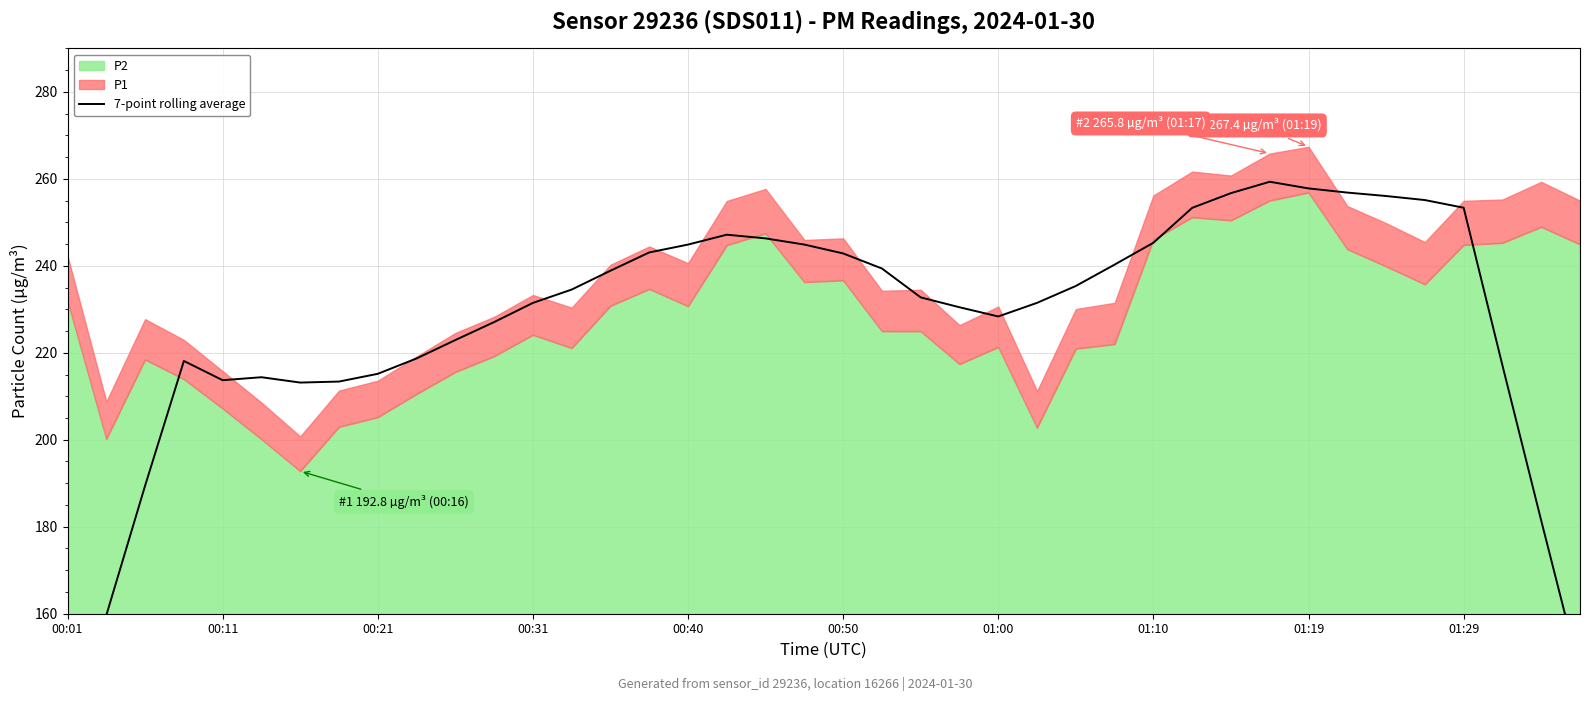

How many points are lower than both their immediate neighbors (excluding endpoints)?

3